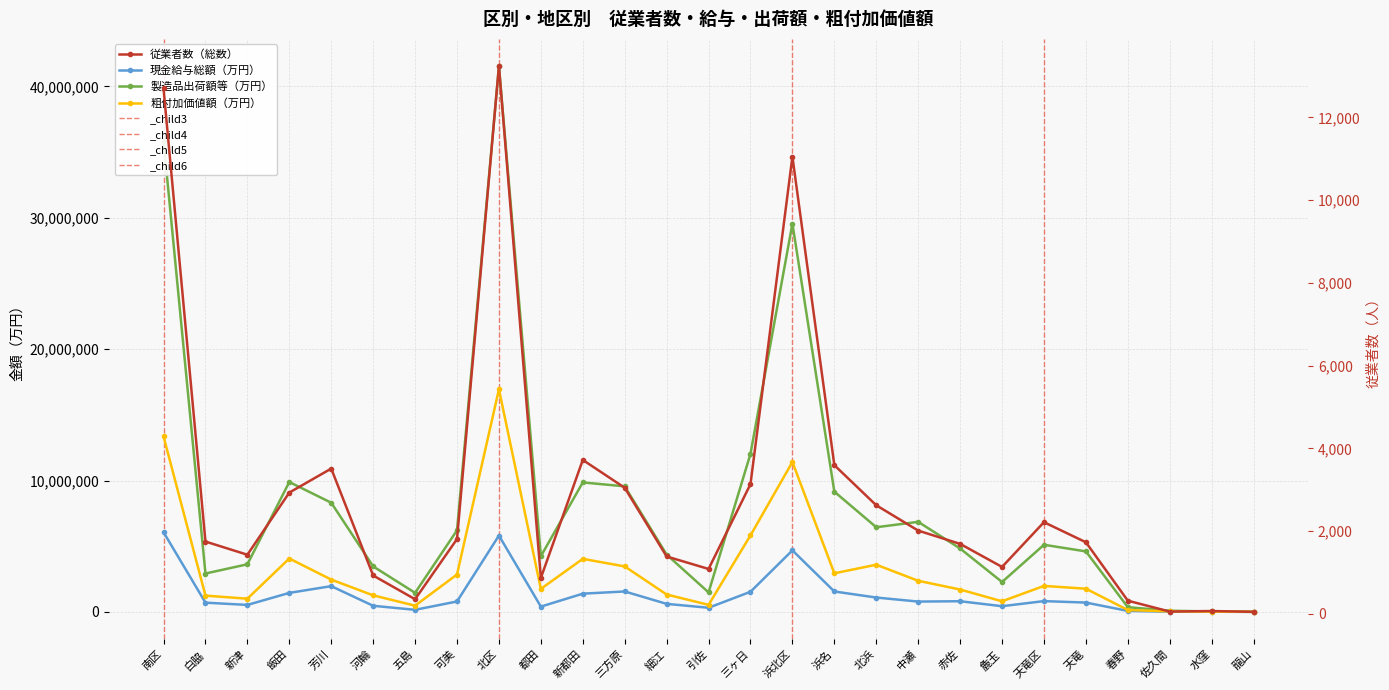

Count the number of categories in the chart.

27